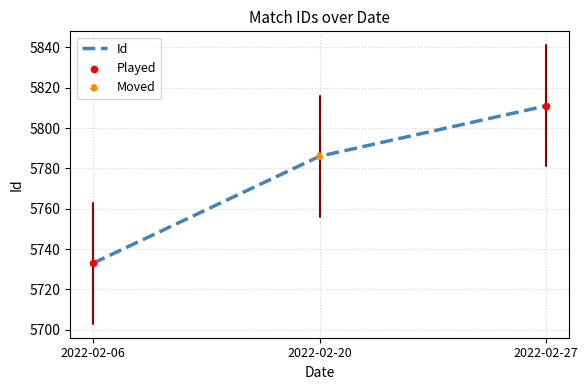

Between 2022-02-06 and 2022-02-27, which is larger?

2022-02-27